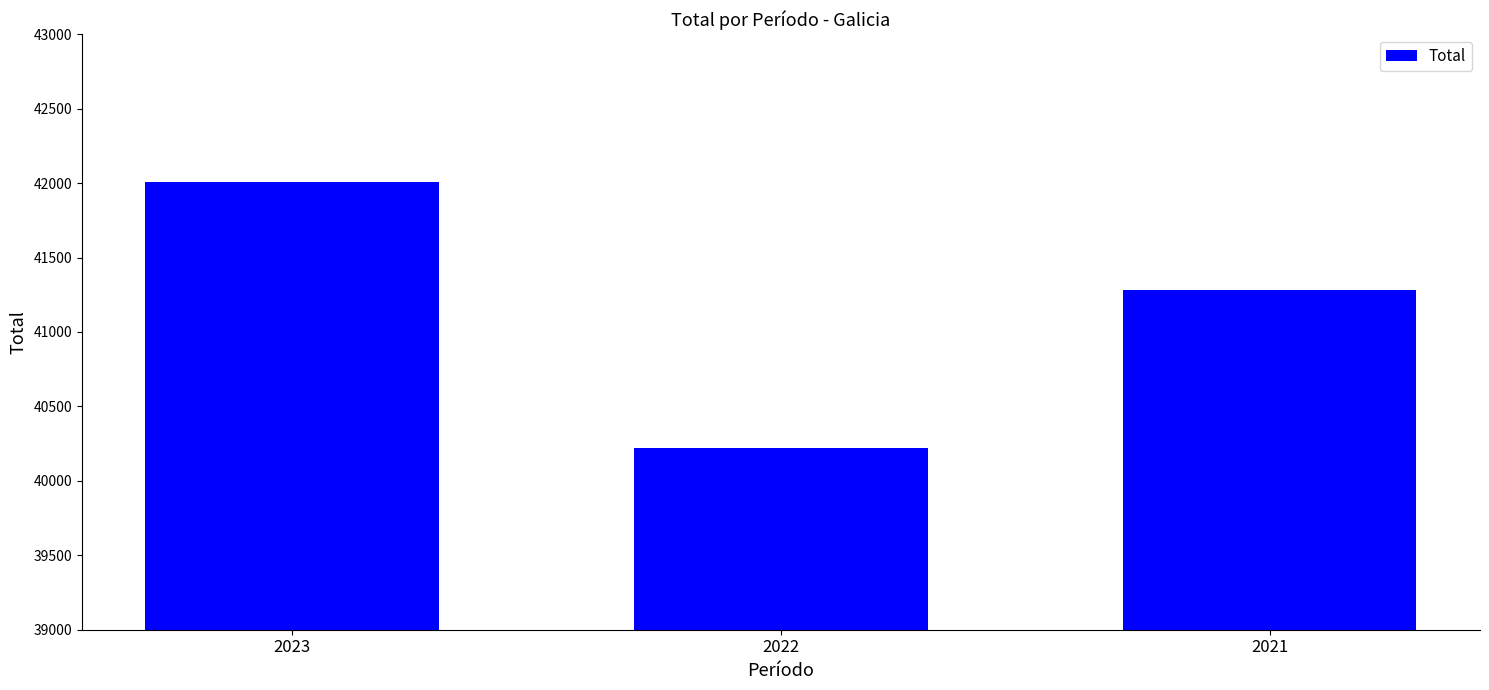

Is it true that the value at 2023 is 23360?

False